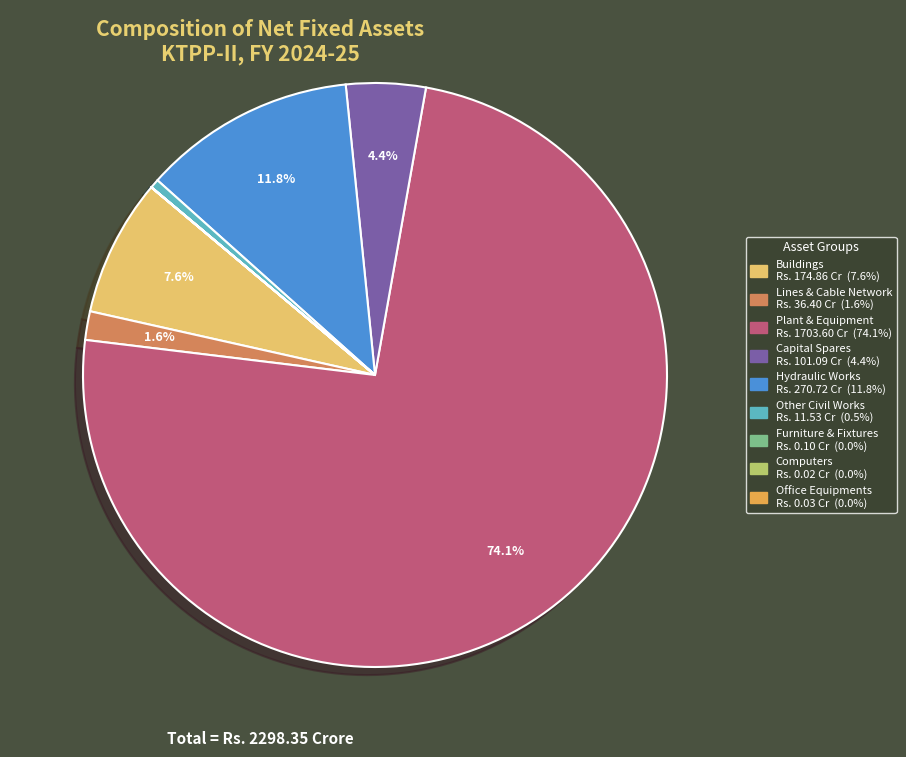

Does any single category account for the majority?

Yes